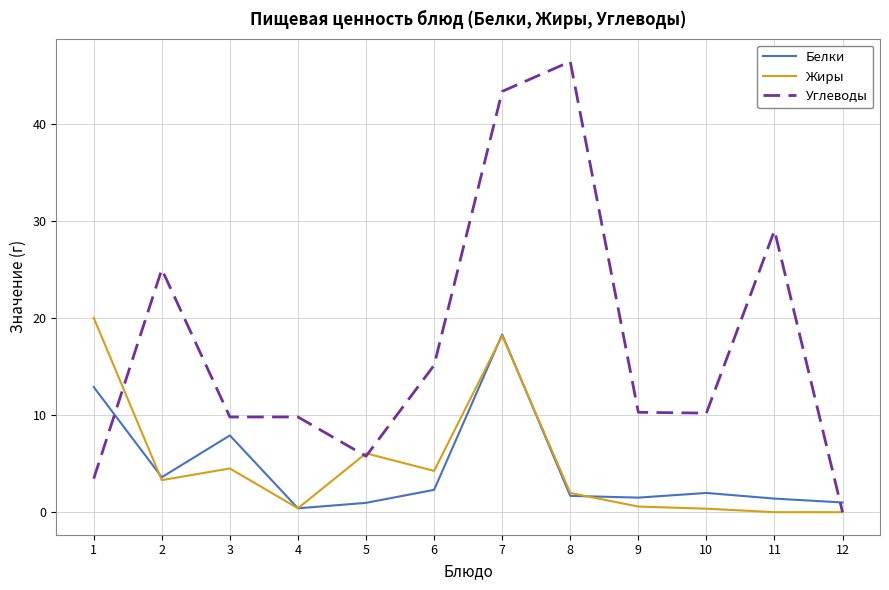

True or false: Жиры has more than 1 points higher than both neighbors.

True